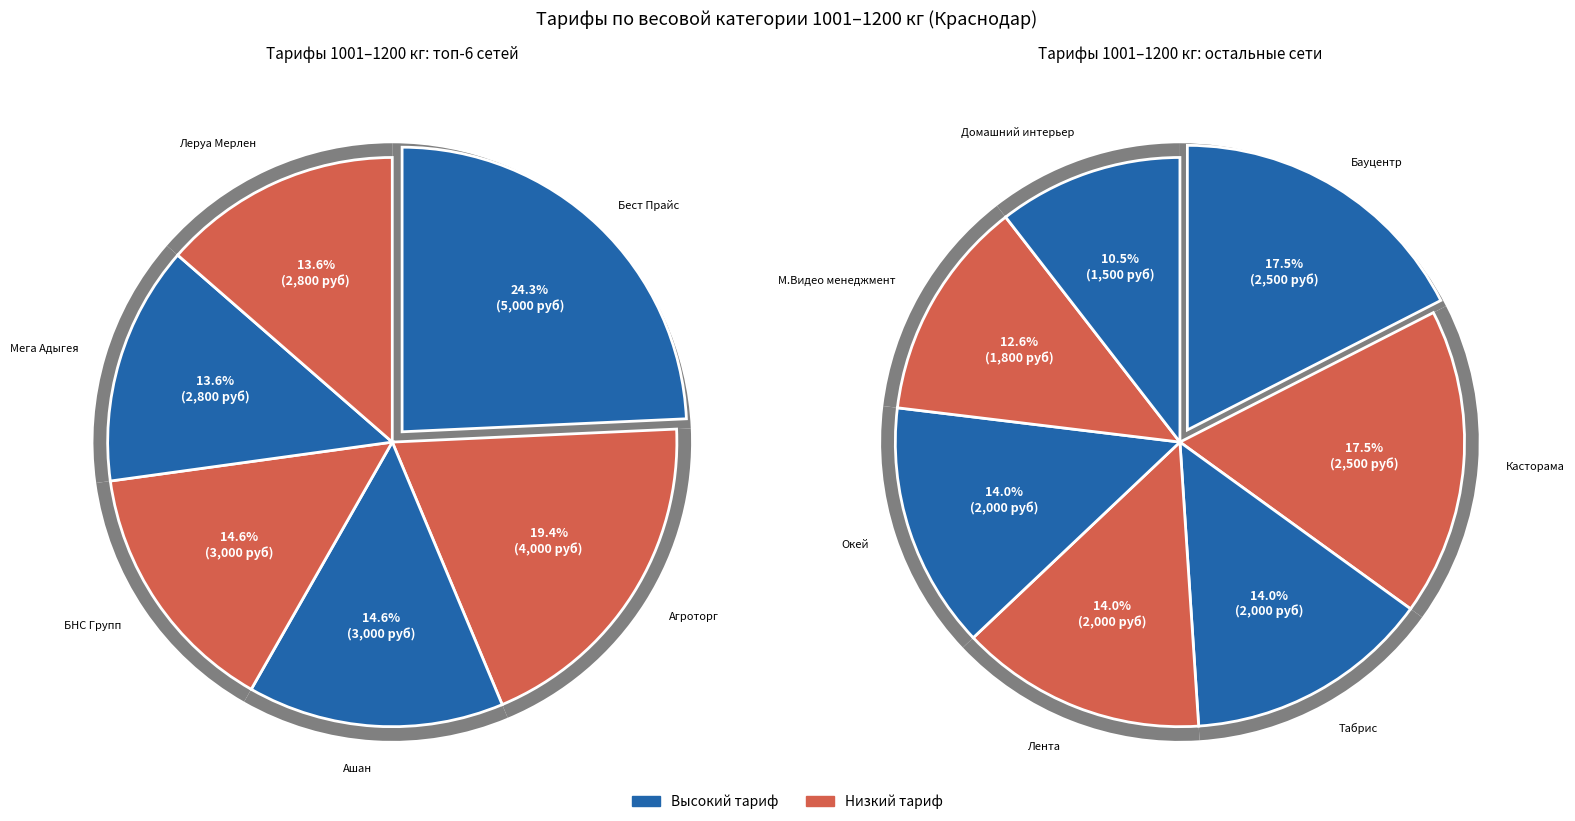

How many slices are in this pie chart?

13